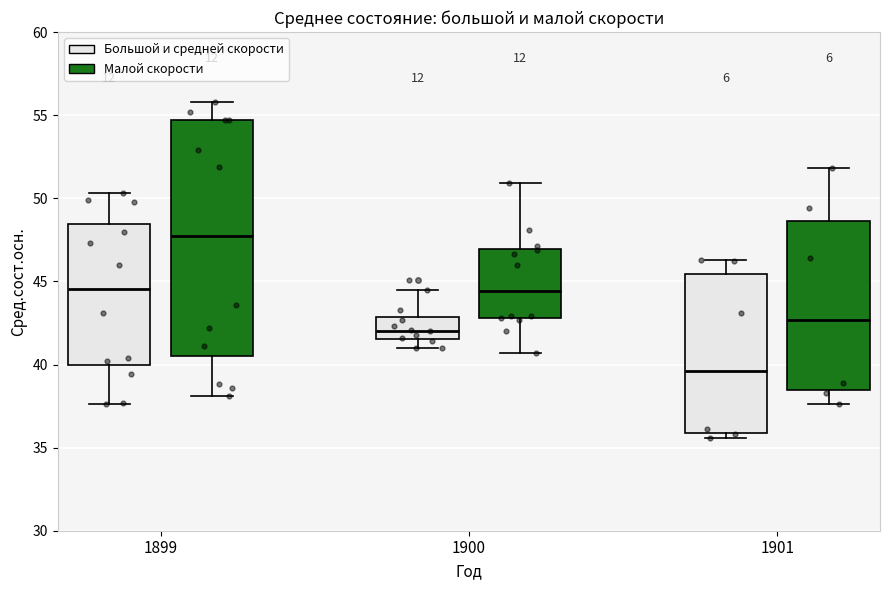

Which box has the highest median line?

1899 (Малой скорости)